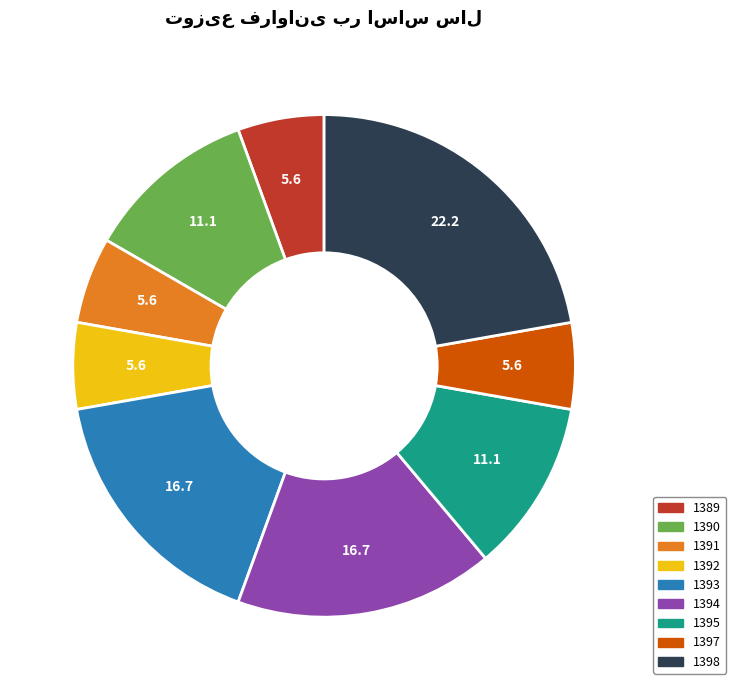

Does 1397 represent more than half of the total?

No